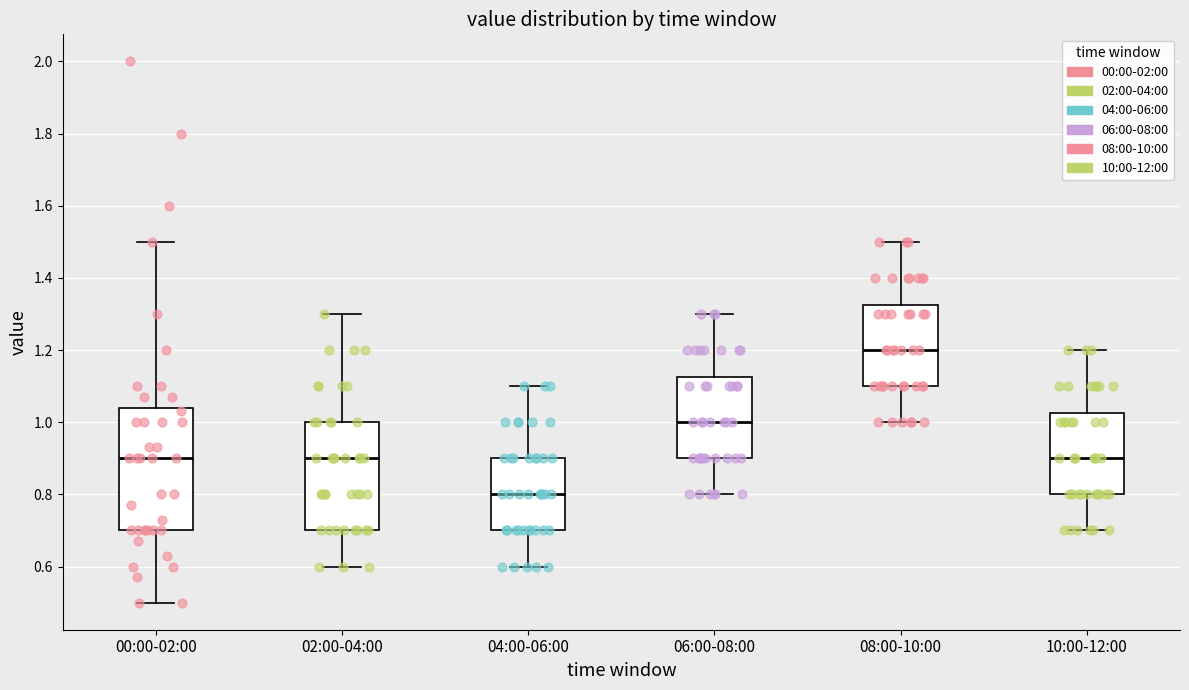

Where does the lower whisker of the box for 04:00-06:00 end on the y-axis? The values are not printed on the chart, so give them approximately, as read against the axis.

0.60